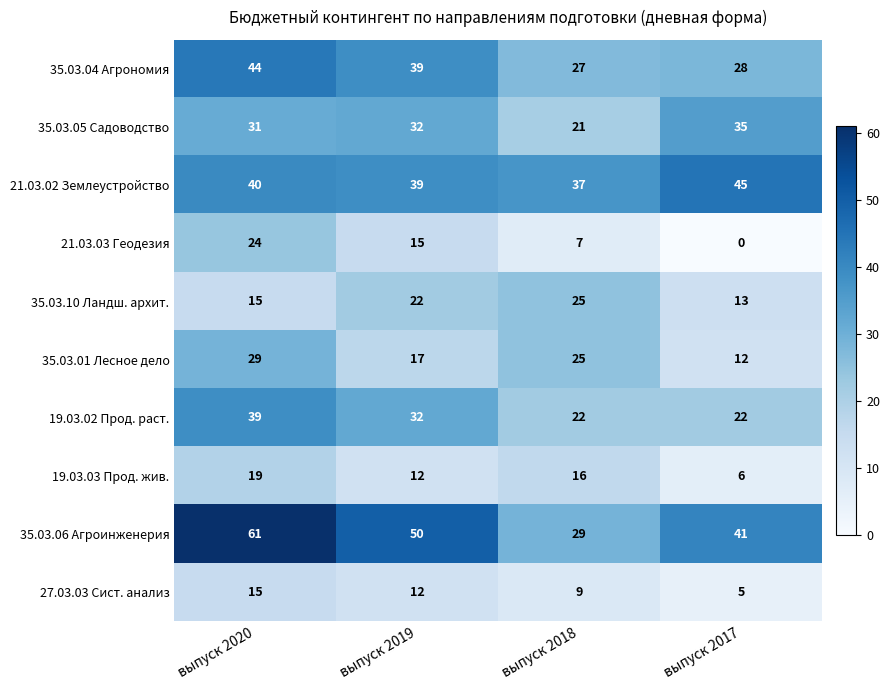

The 35.03.06 Агроинженерия series shows 41 at выпуск 2017. True or false?

True